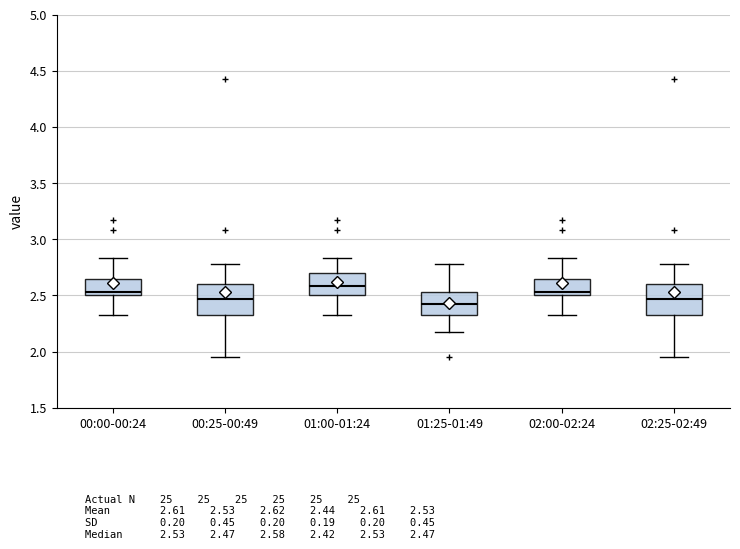

Which box has the highest median line?

01:00-01:24